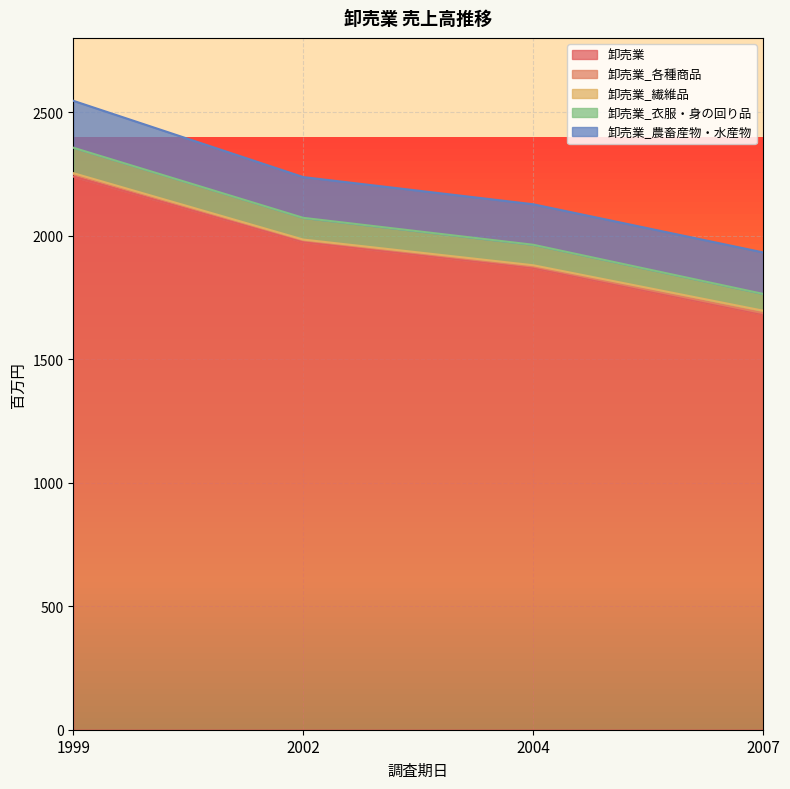

At which category is the sum across all series the highest?

1999